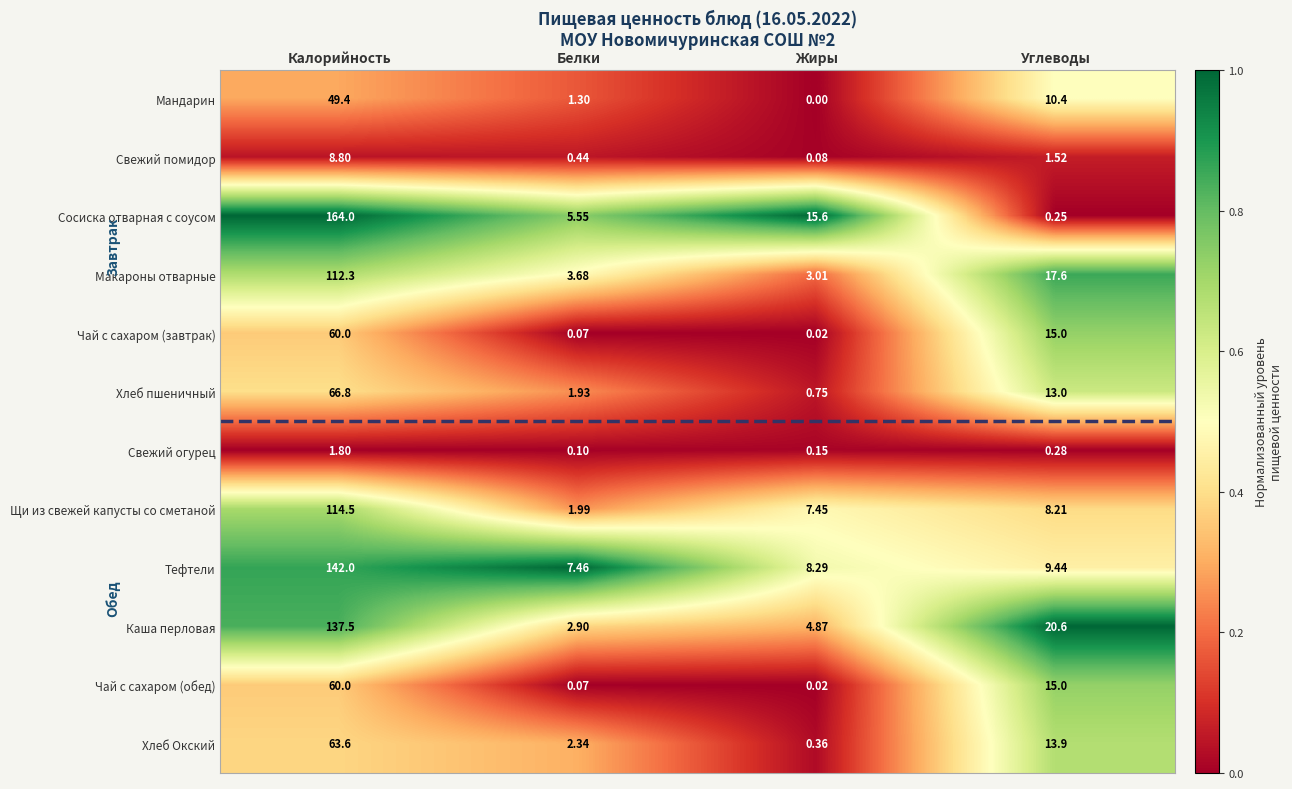

Which series has the widest spread of values?

Сосиска отварная с соусом